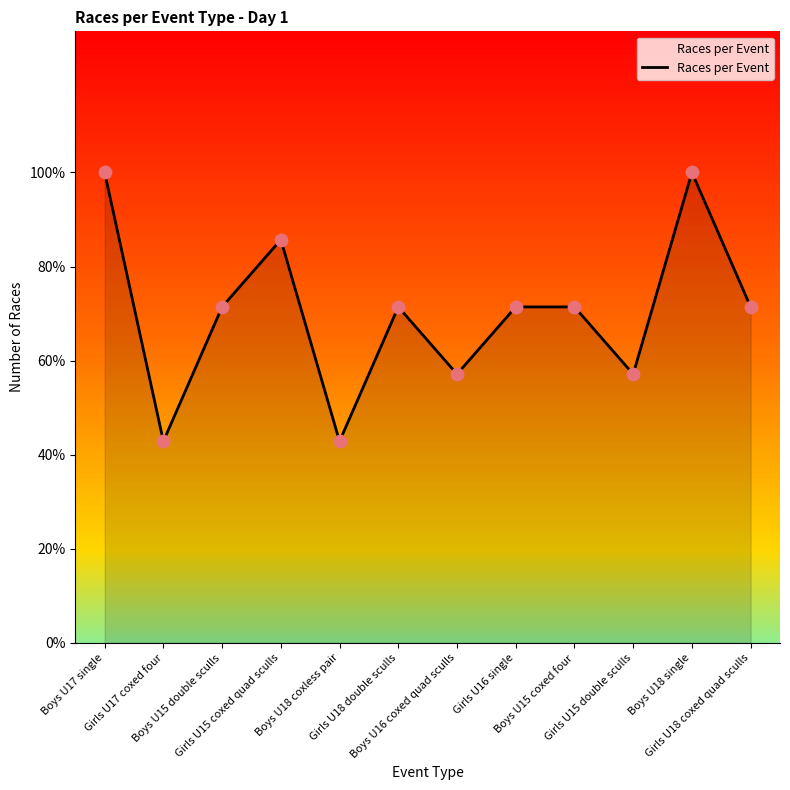

What is the ratio of the value at Girls U18 coxed quad sculls to the value at Boys U18 coxless pair?

1.7